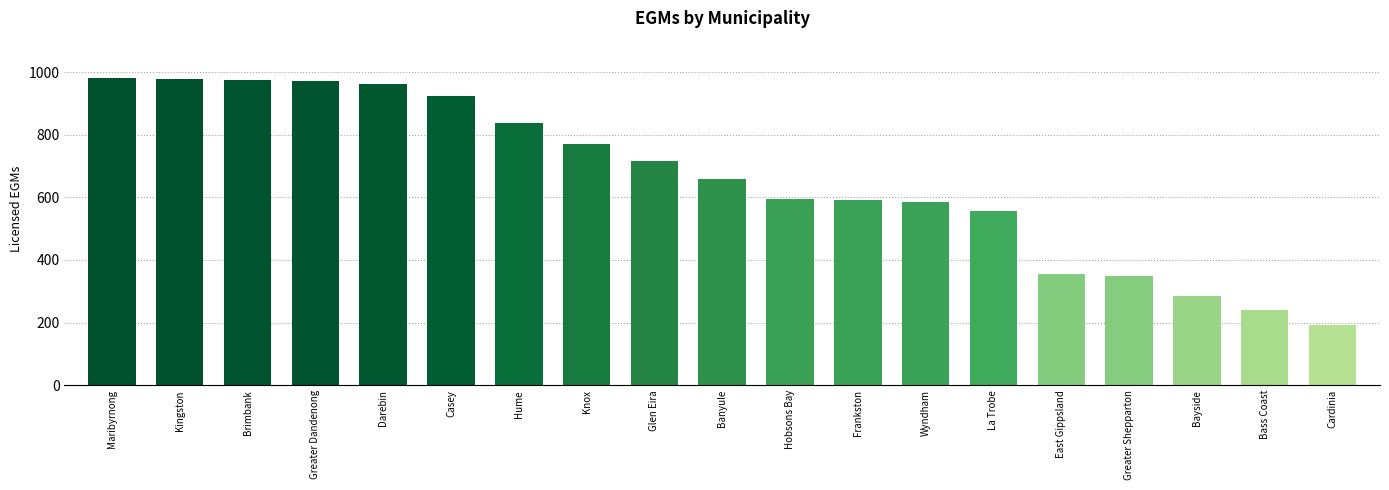

What is the difference between the values at Glen Eira and Banyule?

58